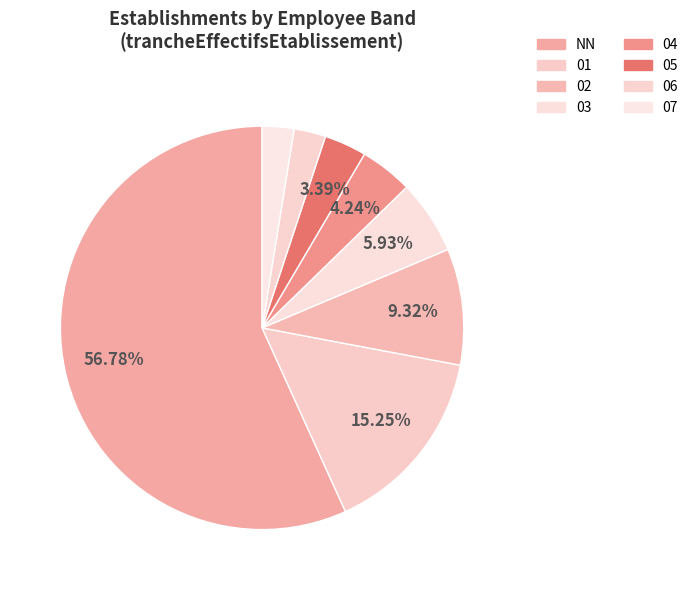

What is the change in value from 02 to 06?

-8